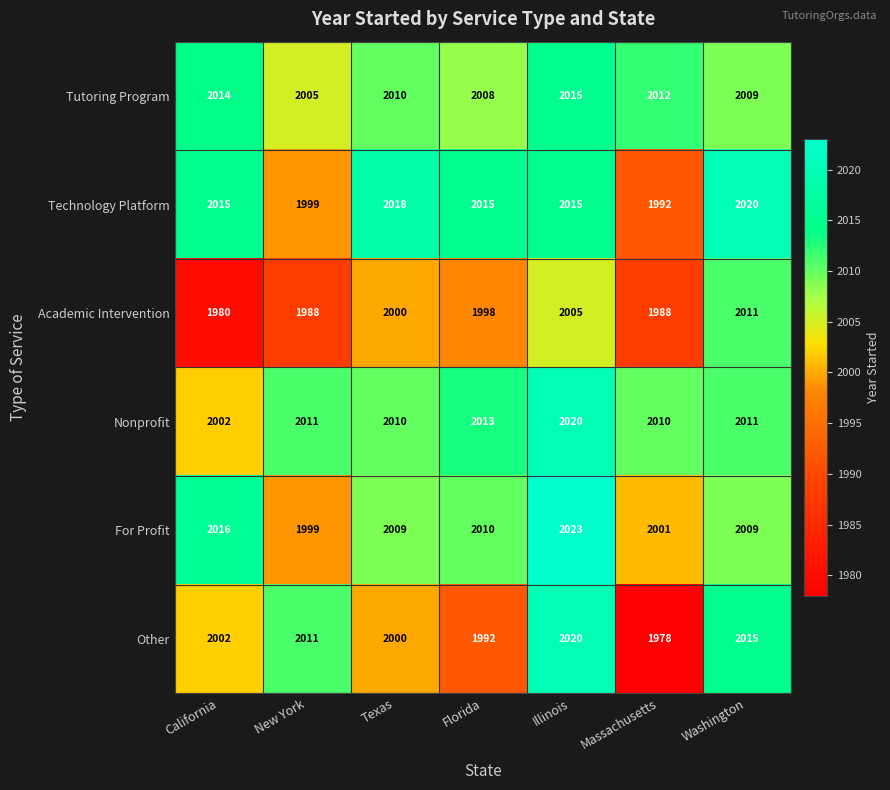

At which category does the chart reach its peak across all series?

Illinois